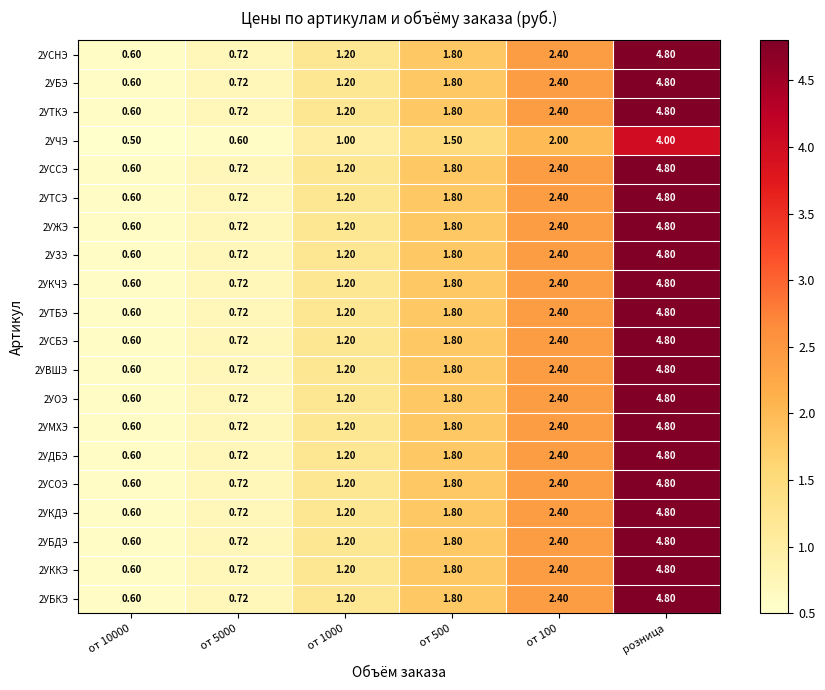

How many data points in 2УБЭ are above 1?

4